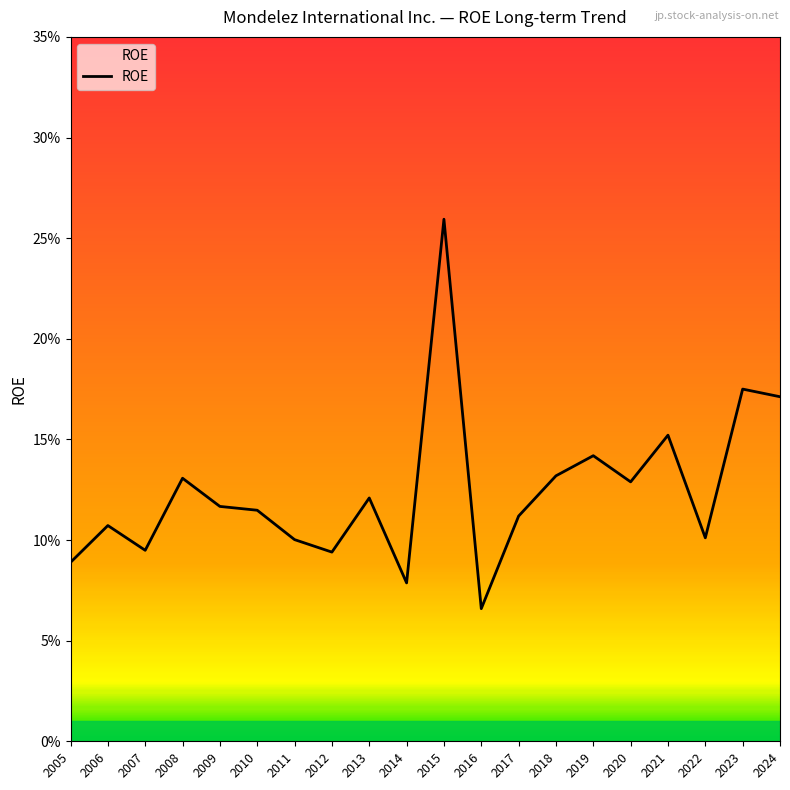

Does the chart display data point markers on the line(s)?

No